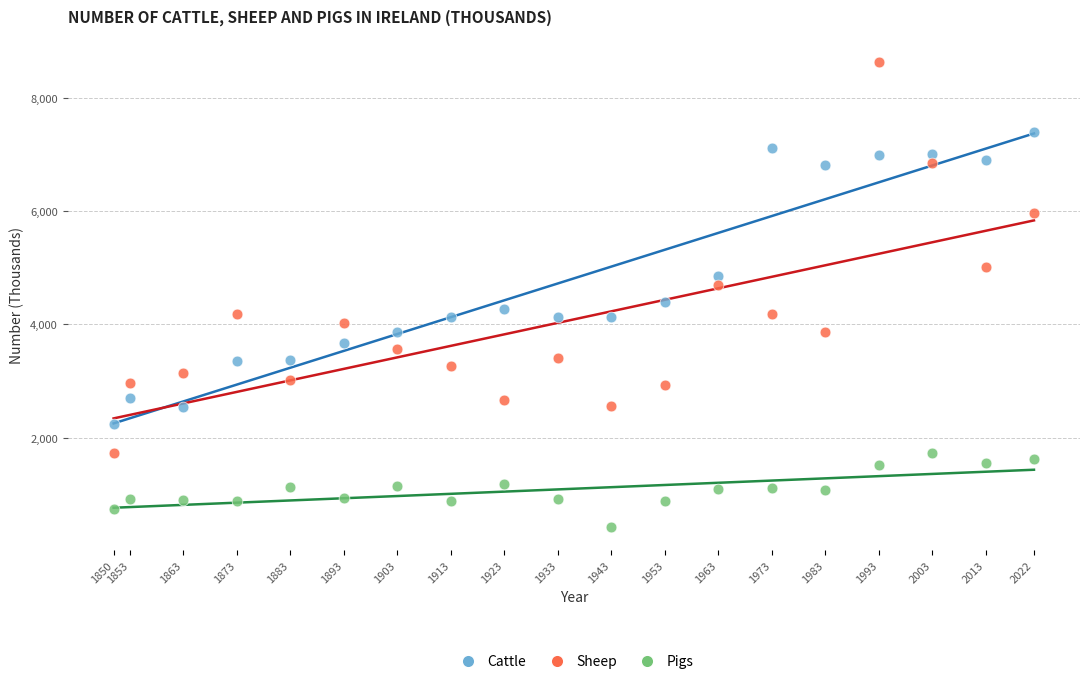

Across all data points, what is the range of Y values (max minus min)?

8193